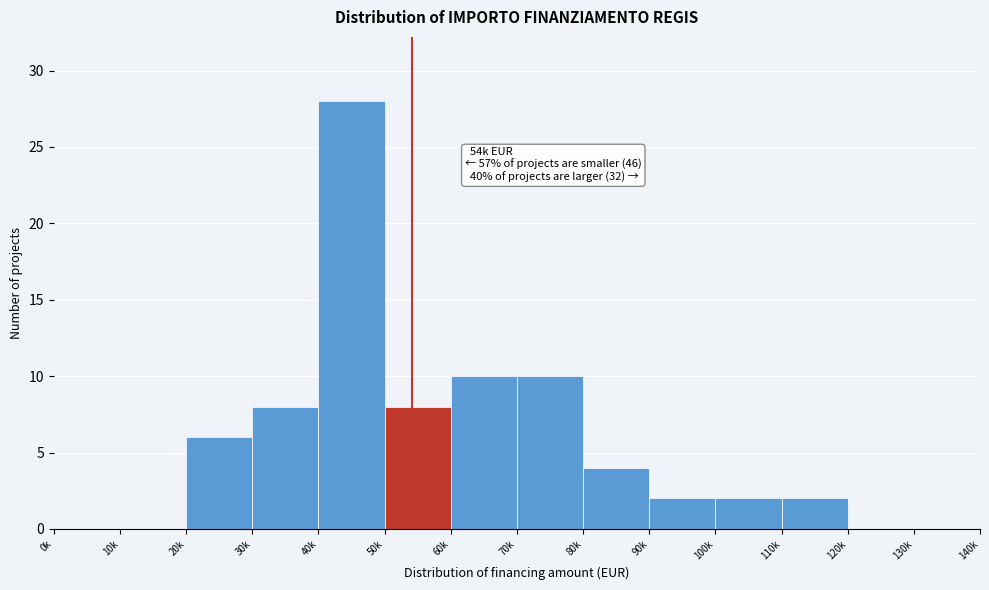

Reading right to left, what are all the values shown in this chart?

130k=0	120k=0	110k=2	100k=2	90k=2	80k=4	70k=10	60k=10	50k=8	40k=28	30k=8	20k=6	10k=0	0k=0